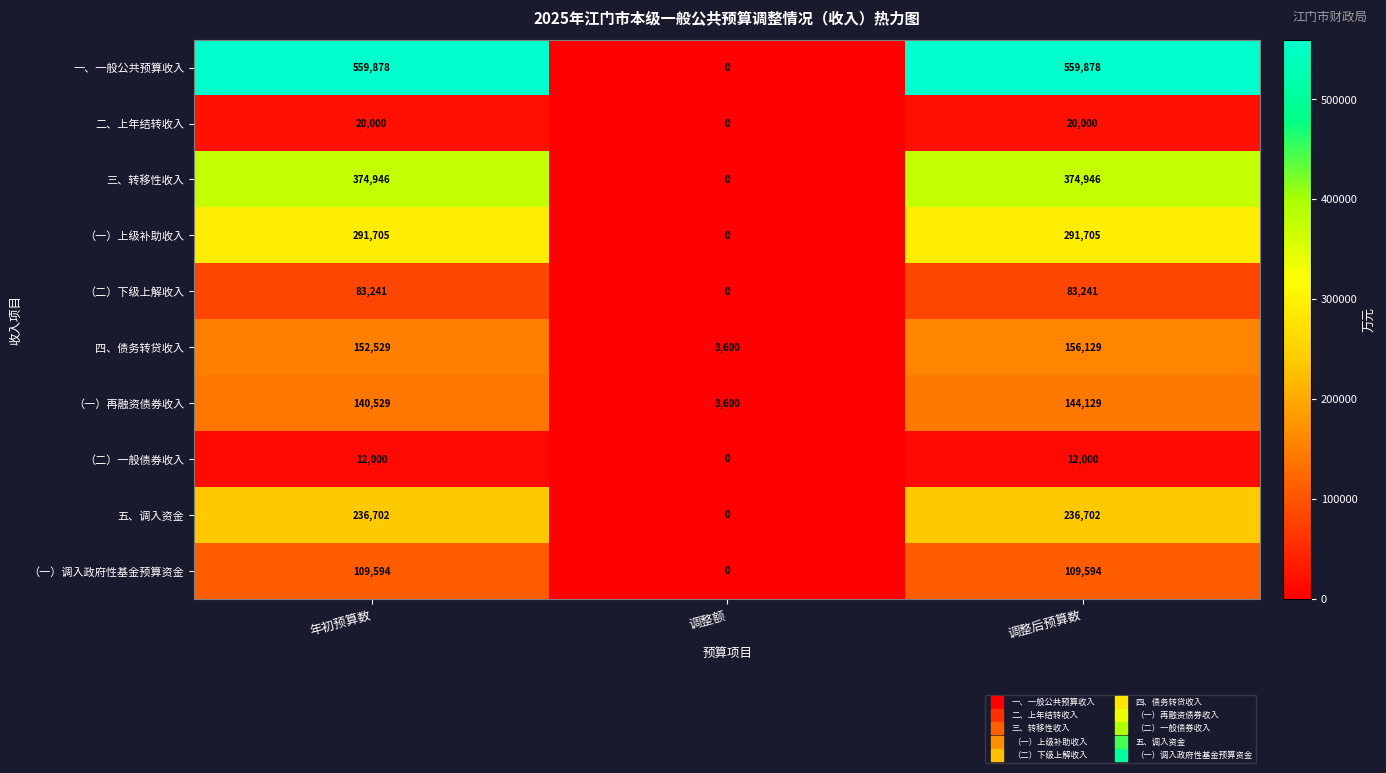

Reading right to left, what are all the values shown in this chart?

一、一般公共预算收入: 调整后预算数=559878	调整额=0	年初预算数=559878
二、上年结转收入: 调整后预算数=20000	调整额=0	年初预算数=20000
三、转移性收入: 调整后预算数=374946	调整额=0	年初预算数=374946
（一）上级补助收入: 调整后预算数=291705	调整额=0	年初预算数=291705
（二）下级上解收入: 调整后预算数=83241	调整额=0	年初预算数=83241
四、债务转贷收入: 调整后预算数=156129	调整额=3600	年初预算数=152529
（一）再融资债券收入: 调整后预算数=144129	调整额=3600	年初预算数=140529
（二）一般债券收入: 调整后预算数=12000	调整额=0	年初预算数=12000
五、调入资金: 调整后预算数=236702	调整额=0	年初预算数=236702
（一）调入政府性基金预算资金: 调整后预算数=109594	调整额=0	年初预算数=109594